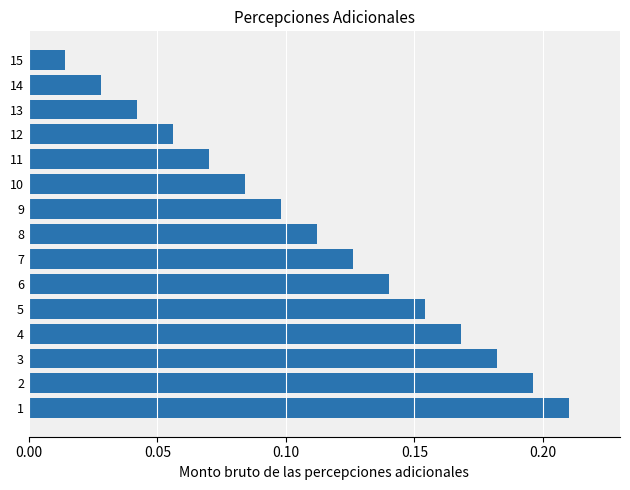

At which label is the value closest to 0?

15